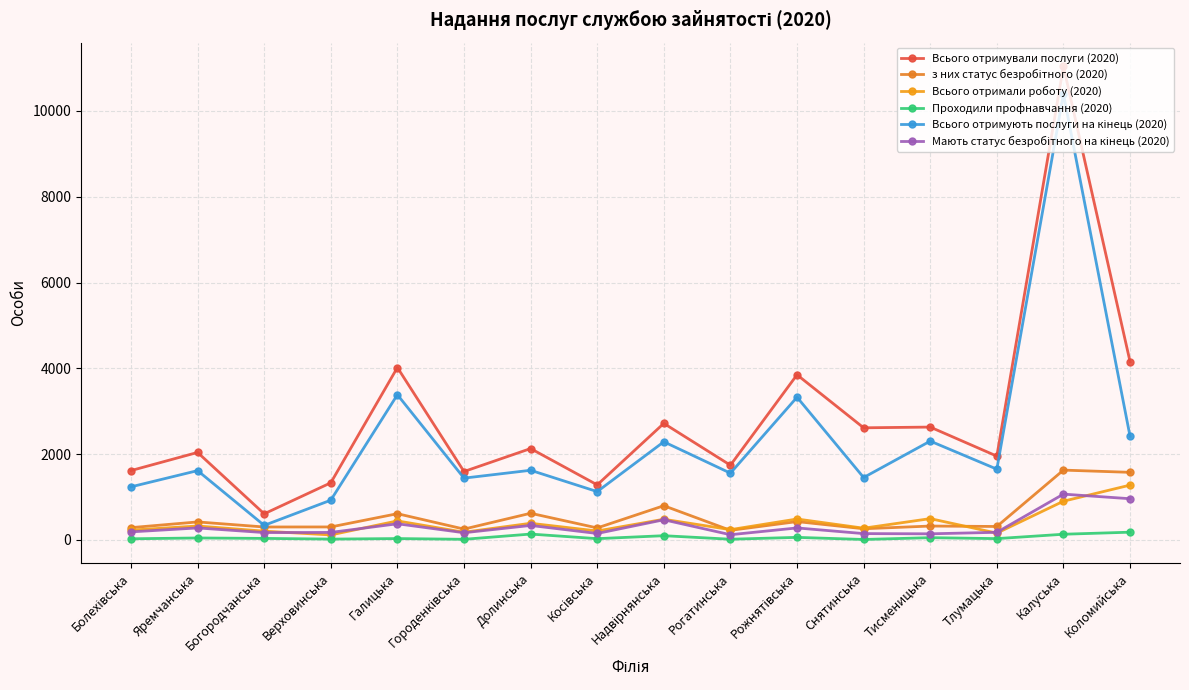

True or false: Всього отримують послуги на кінець (2020) has a value of 1627 at Рожнятівська.

False